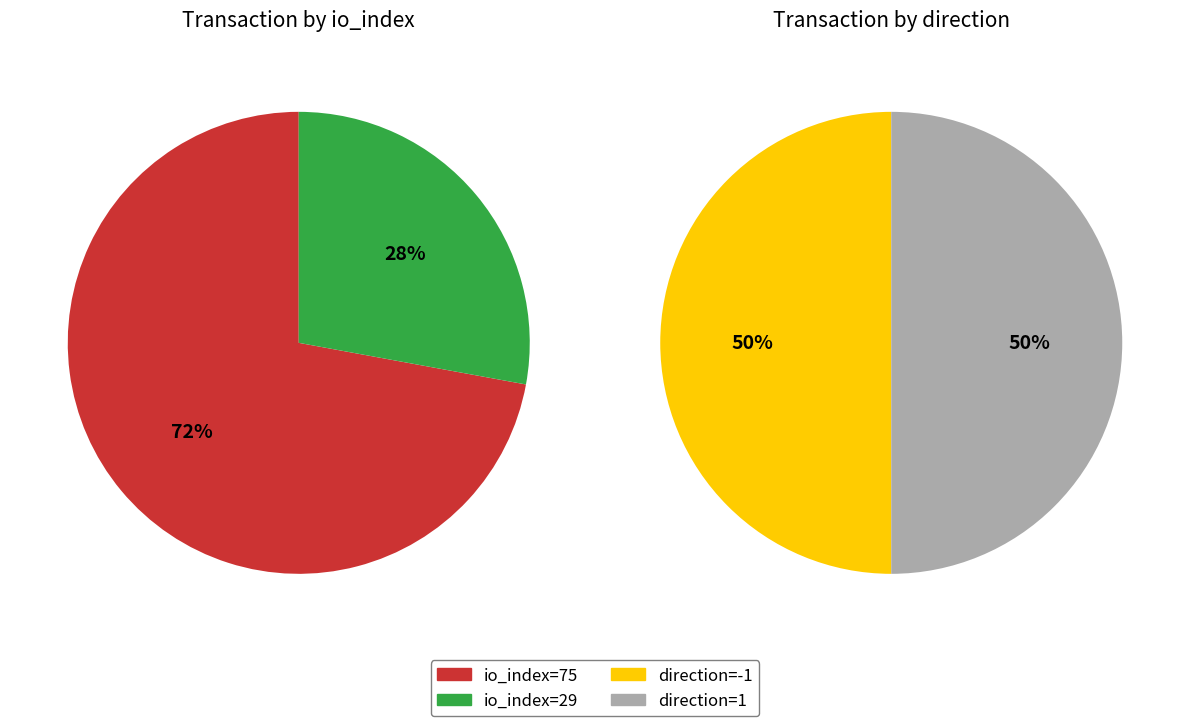

The value slice represents 1% of the pie. True or false?

False